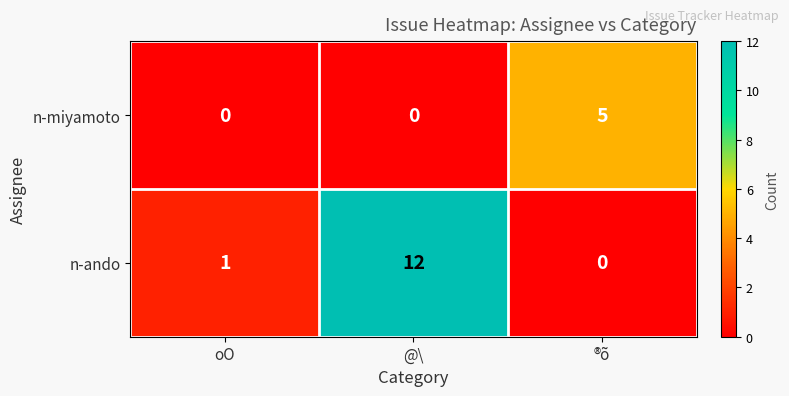

Which label corresponds to the largest value in the chart?

@\